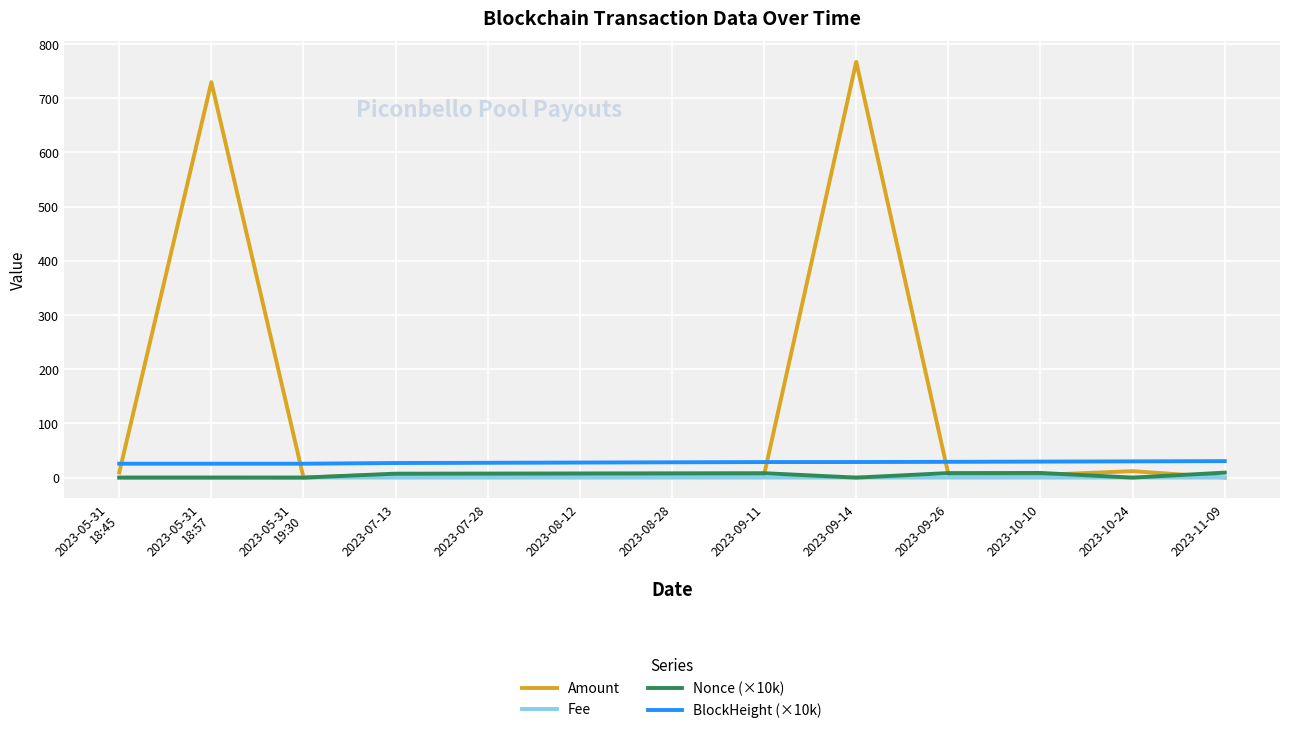

Which series has the largest range (max minus min)?

Amount